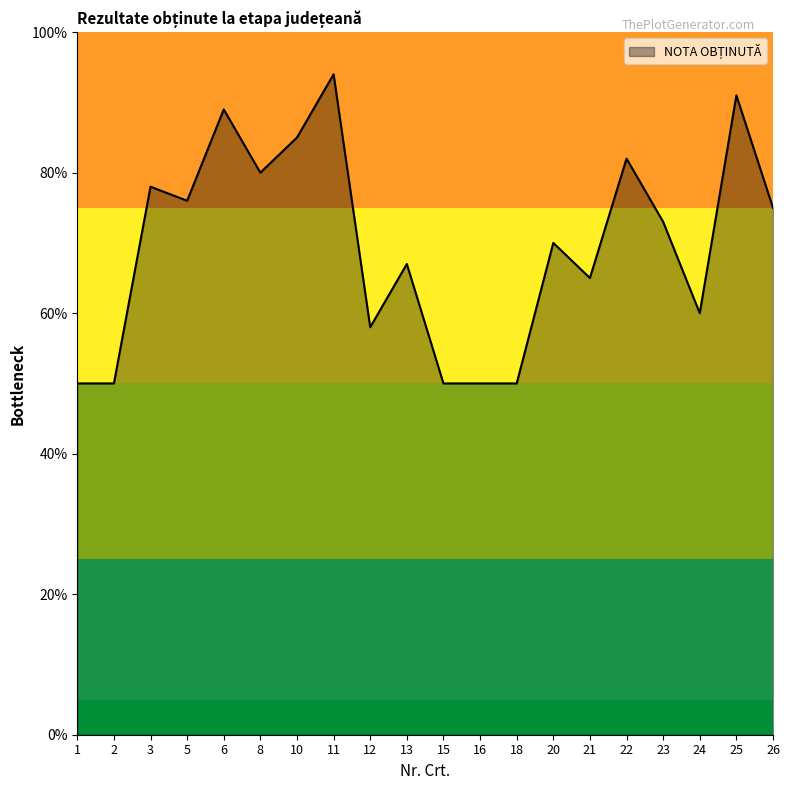

Does the chart display data point markers on the line(s)?

No